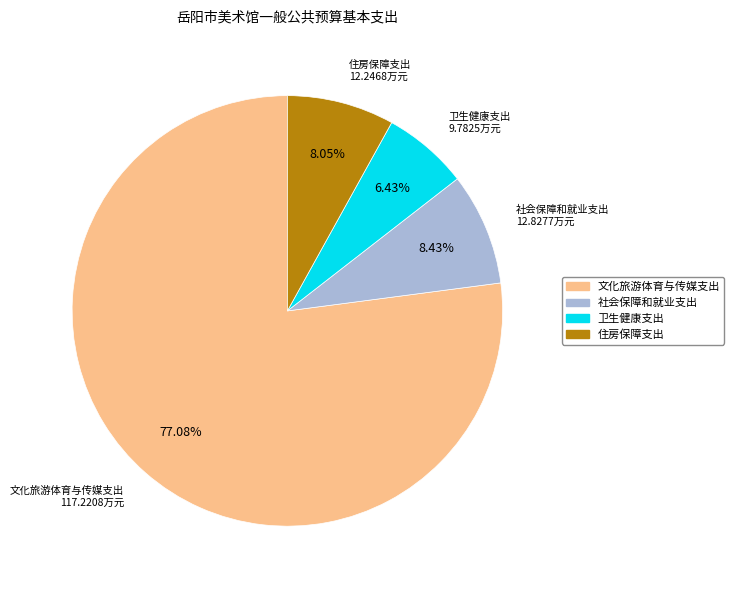

Which slice is the smallest?

卫生健康支出